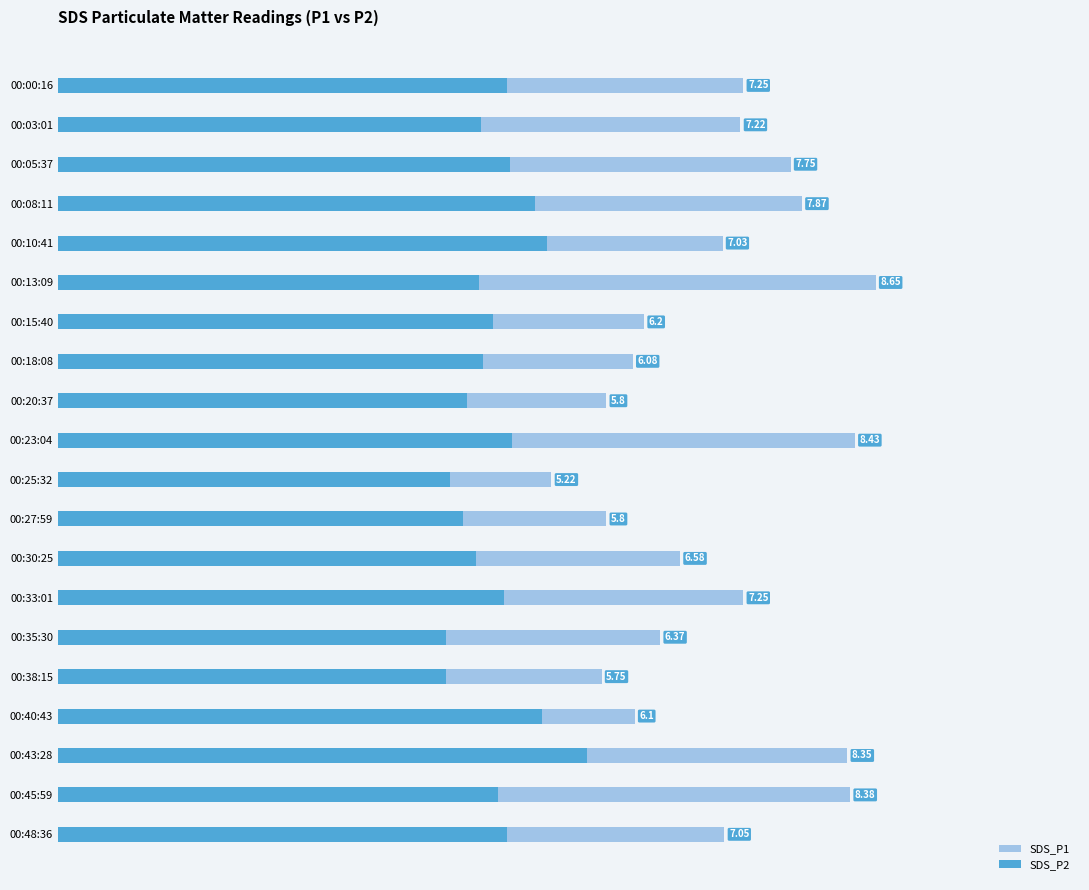

At how many categories does at least one series exceed 6?

16